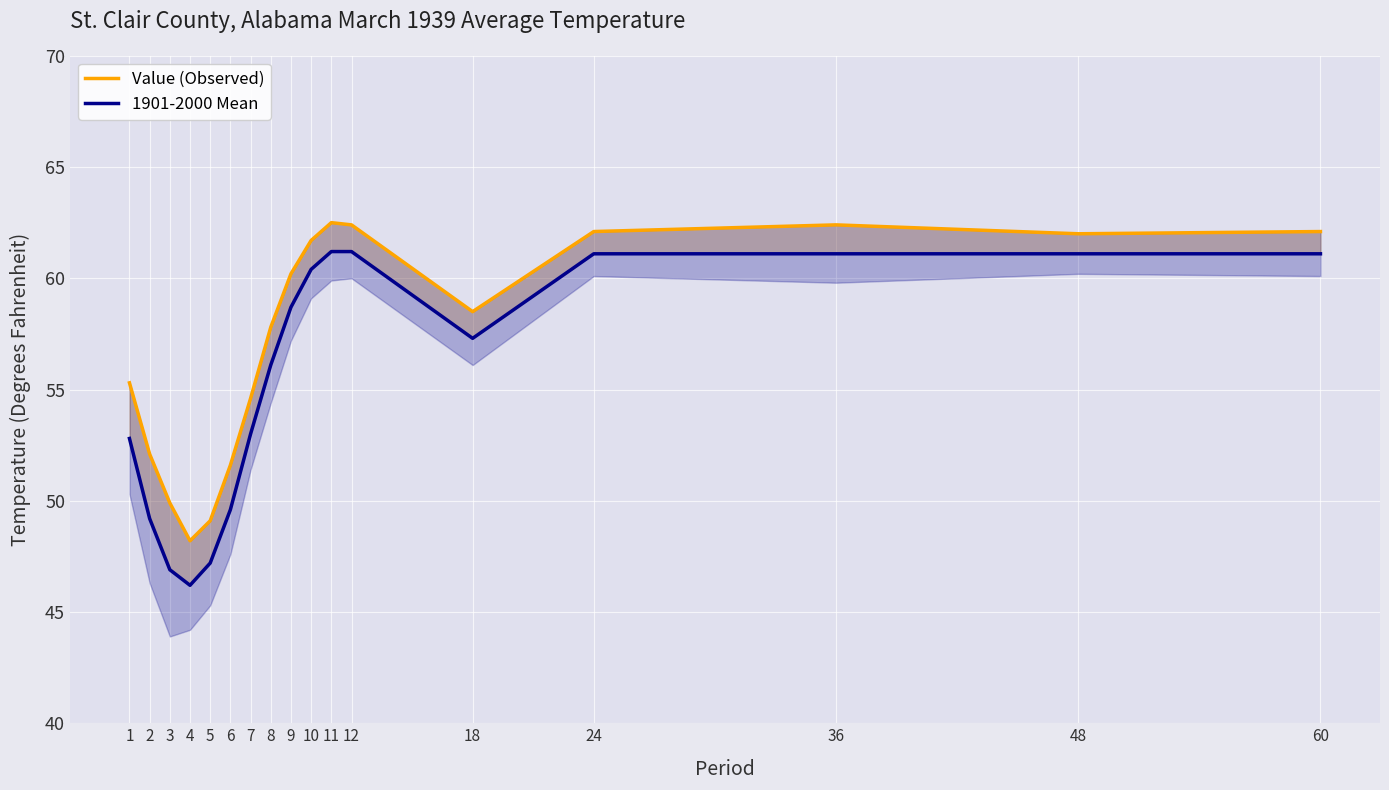

True or false: 1901-2000 Mean and Value (Observed) intersect in this chart.

False